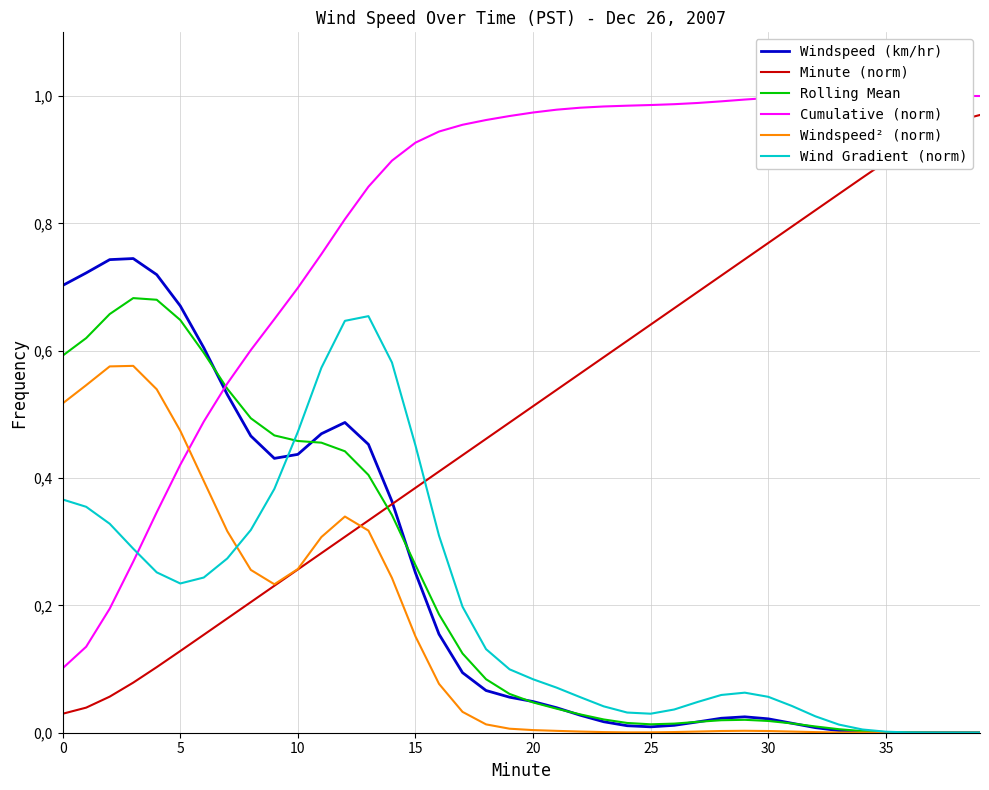

Which series ends up on top after the final intersection of Windspeed (km/hr) and Minute (norm)?

Minute (norm)